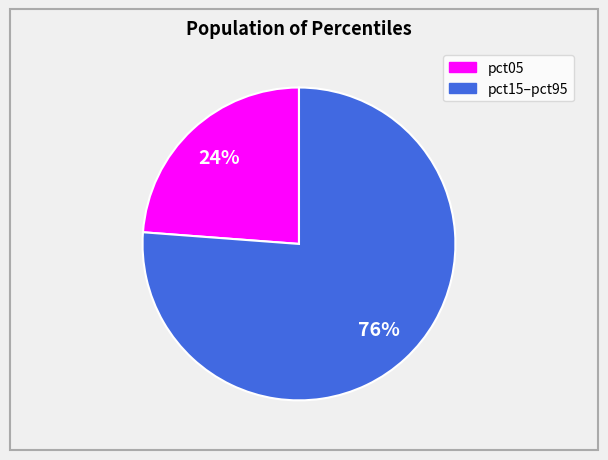

To the nearest percent, what is the average slice percentage?

50%